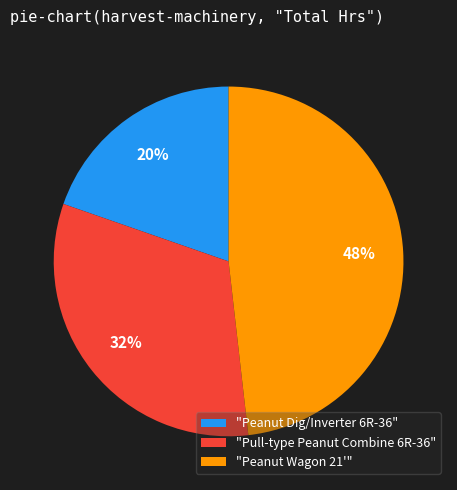

Is it true that "Peanut Dig/Inverter 6R-36" is 27% of the pie?

False